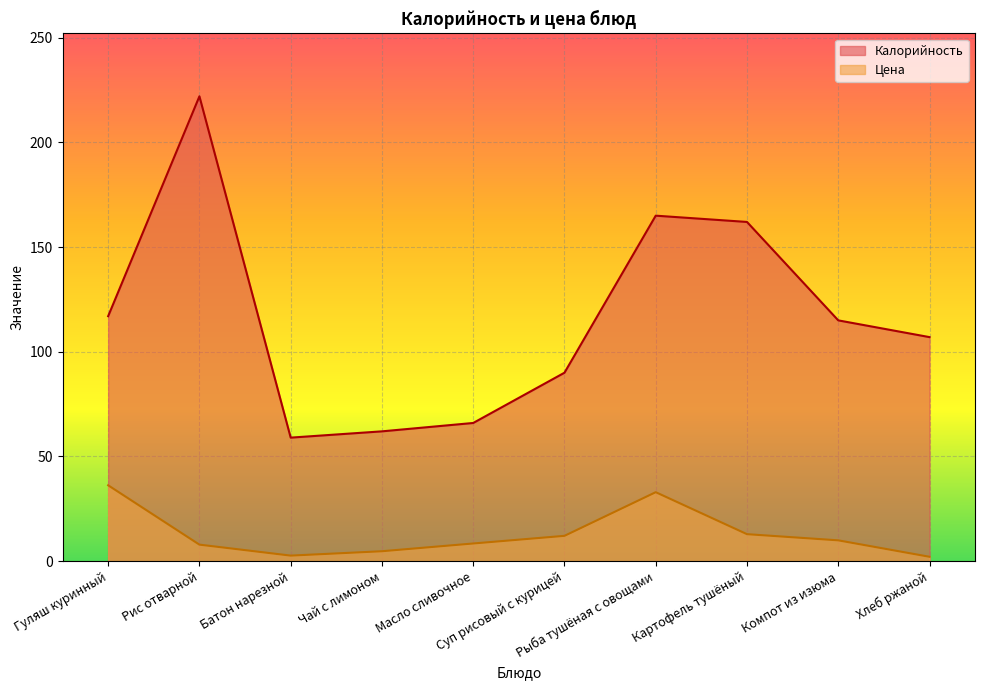

What is the difference between the Цена values at Рыба тушёная с овощами and Батон нарезной?

30.3